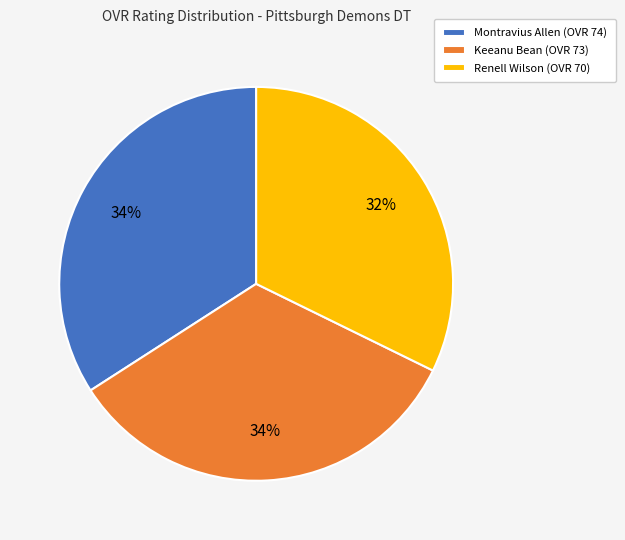

Which slice is the smallest?

Renell Wilson